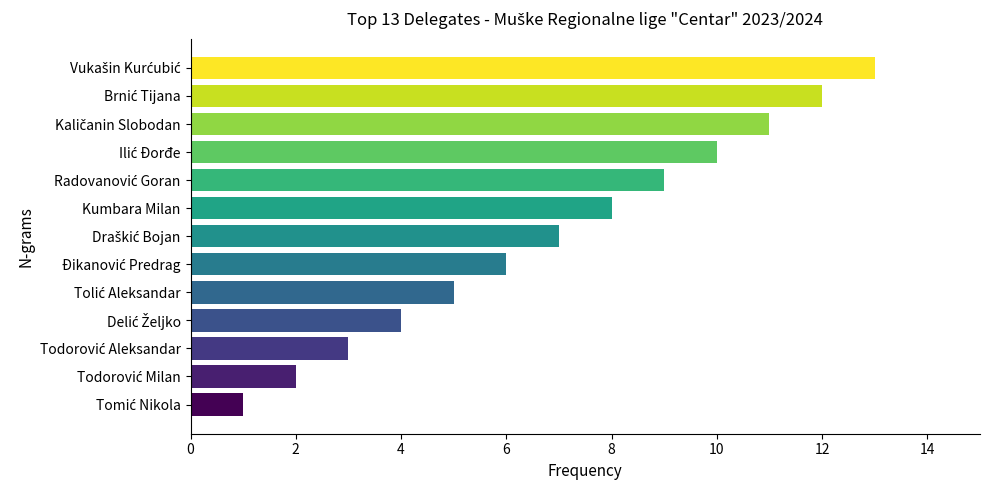

How many bars are there in total?

13